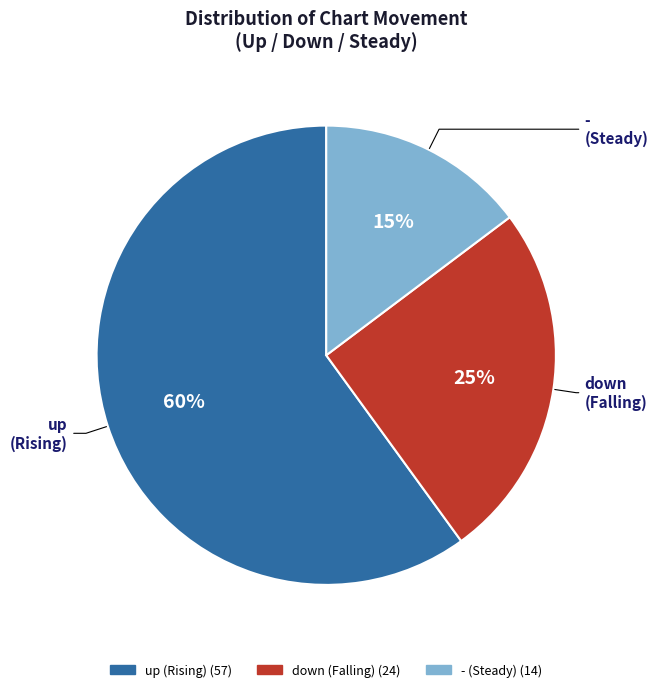

Which category has the smallest portion of the pie?

-